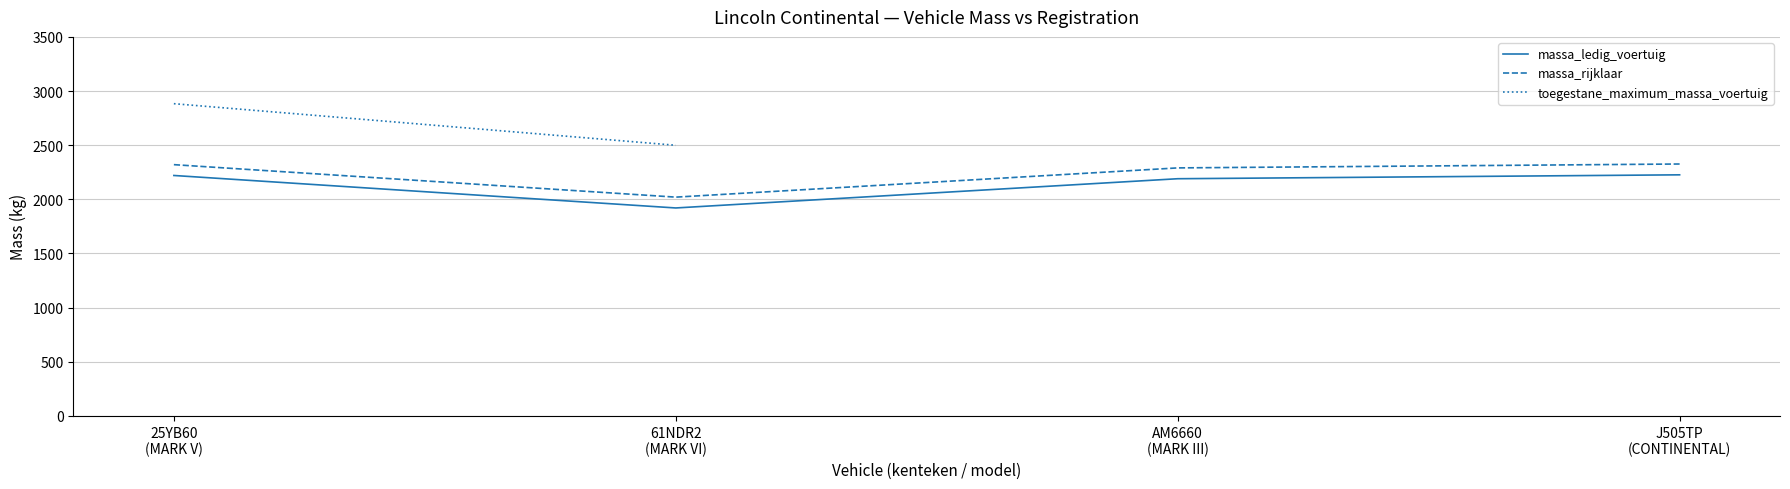

Is the value of massa_ledig_voertuig at J505TP
(CONTINENTAL) greater than the value of toegestane_maximum_massa_voertuig at 61NDR2
(MARK VI)?

No